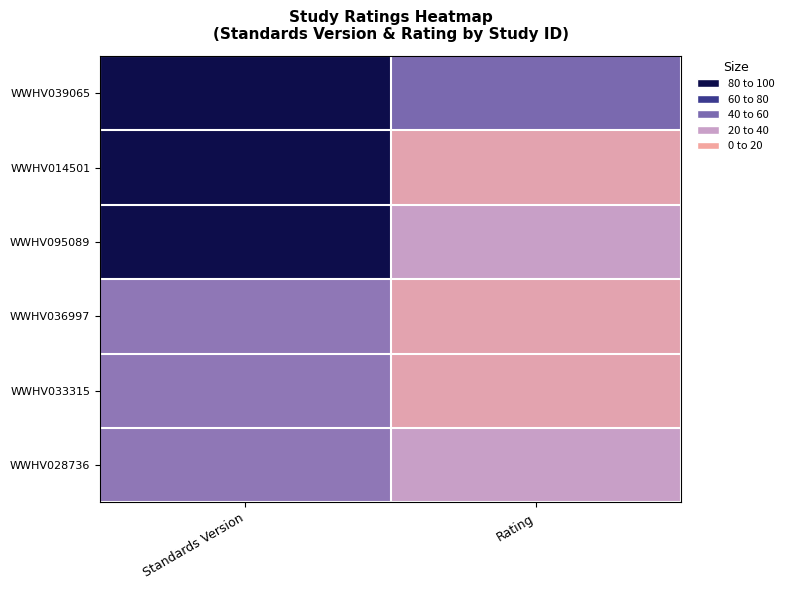

Which has a higher value, Rating or Standards Version?

Standards Version